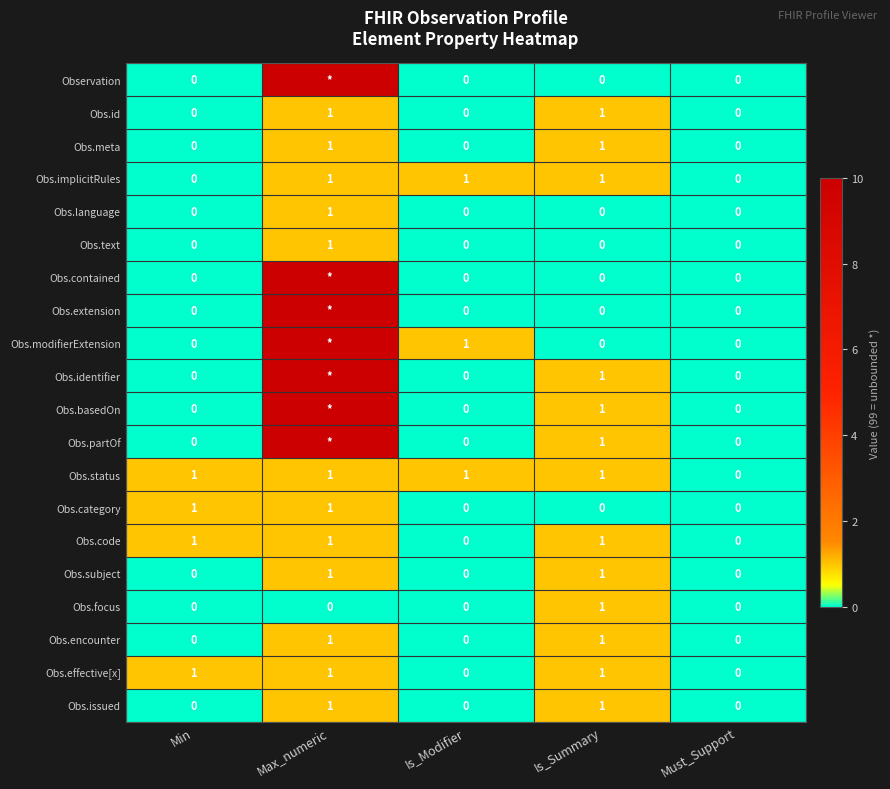

What is the difference between the maximum and minimum values in the Obs.effective[x] series?

1